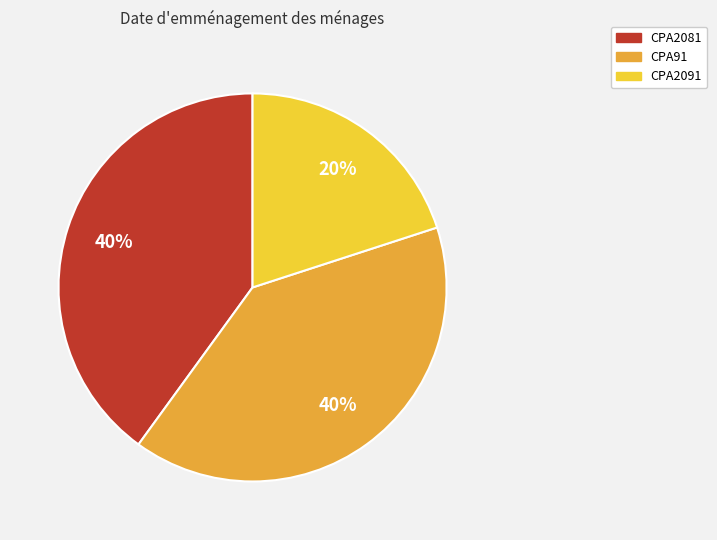

To the nearest percent, what percentage of the pie is CPA91?

40%